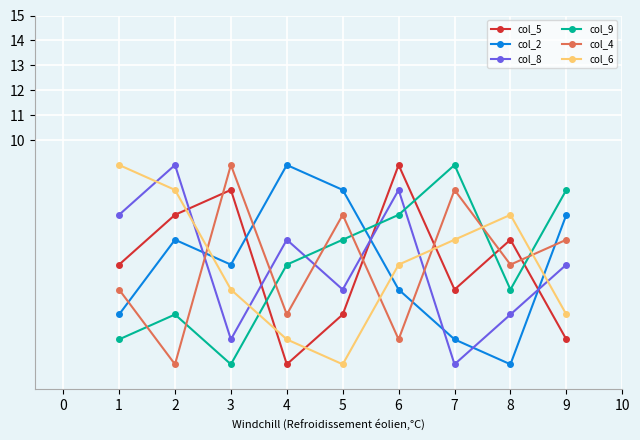

Reading left to right, what are all the values shown in this chart?

col_5: 5	7	8	1	3	9	4	6	2
col_2: 3	6	5	9	8	4	2	1	7
col_8: 7	9	2	6	4	8	1	3	5
col_9: 2	3	1	5	6	7	9	4	8
col_4: 4	1	9	3	7	2	8	5	6
col_6: 9	8	4	2	1	5	6	7	3